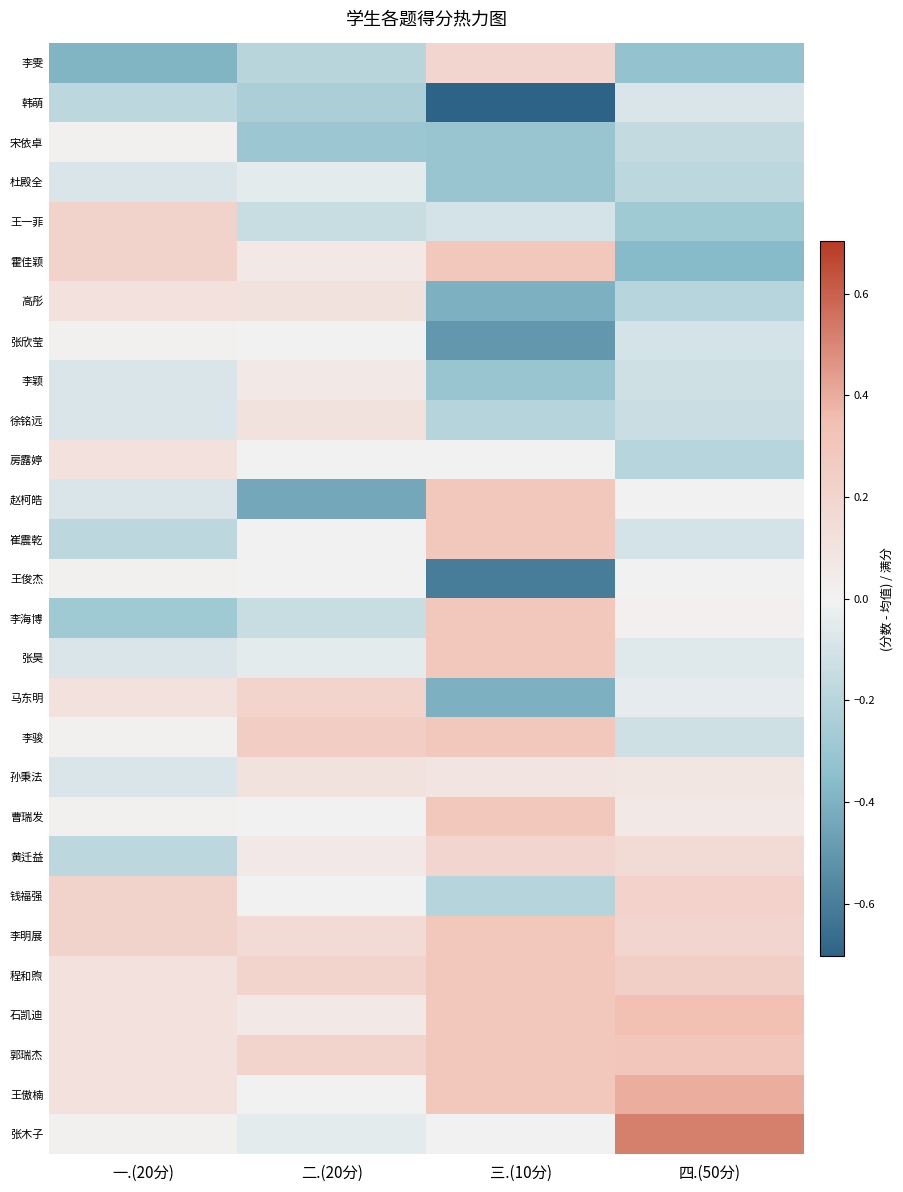

How many data points does each series have?

4